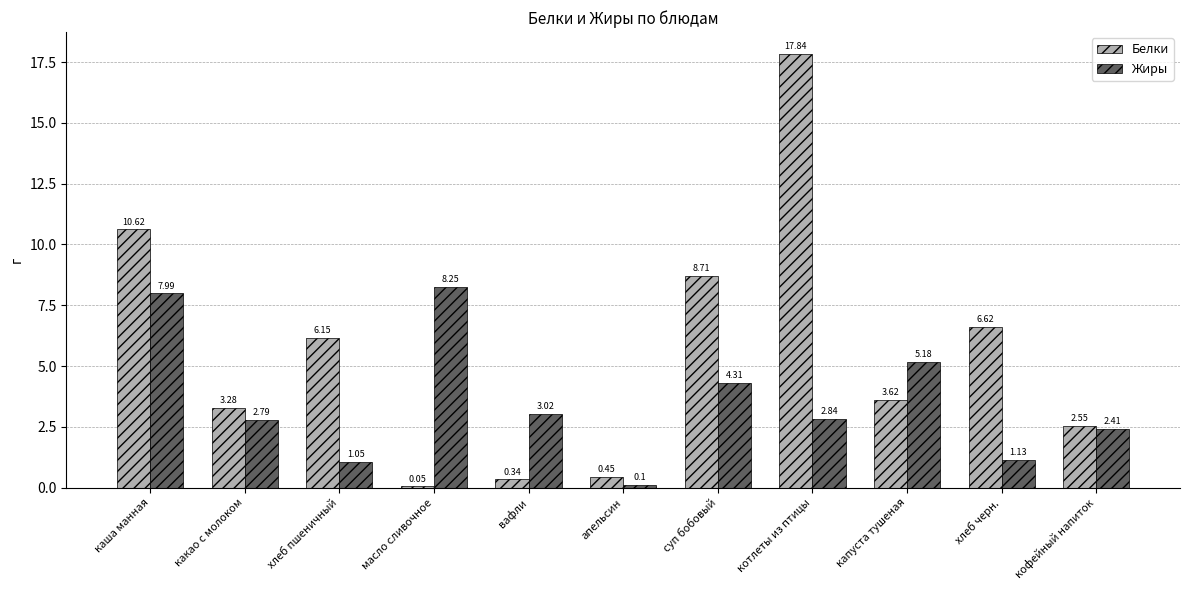

Is the value of Жиры at каша манная greater than the value of Белки at хлеб пшеничный?

Yes